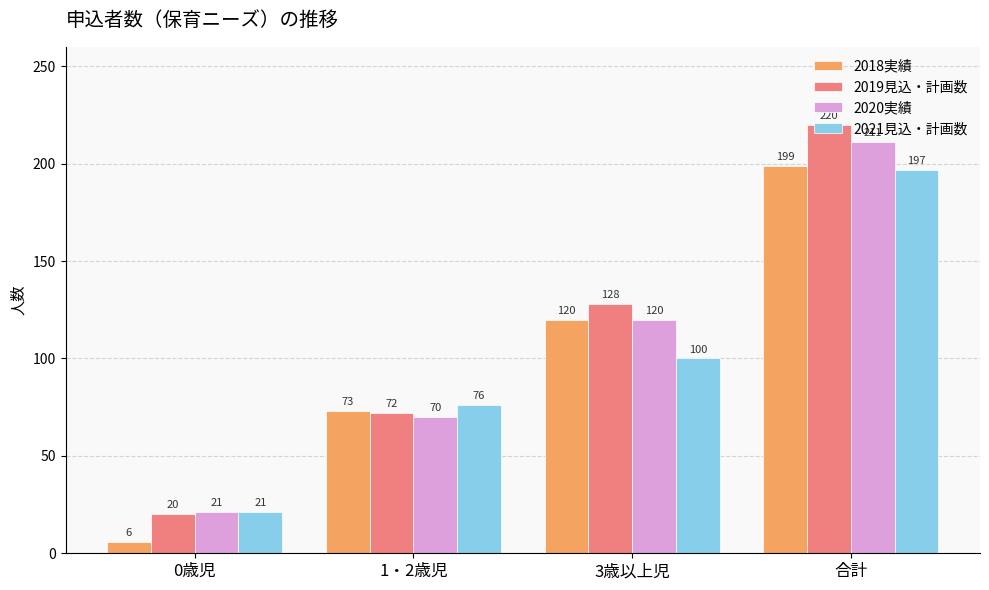

Rank the series at 合計 from lowest to highest value.

2021見込・計画数, 2018実績, 2020実績, 2019見込・計画数